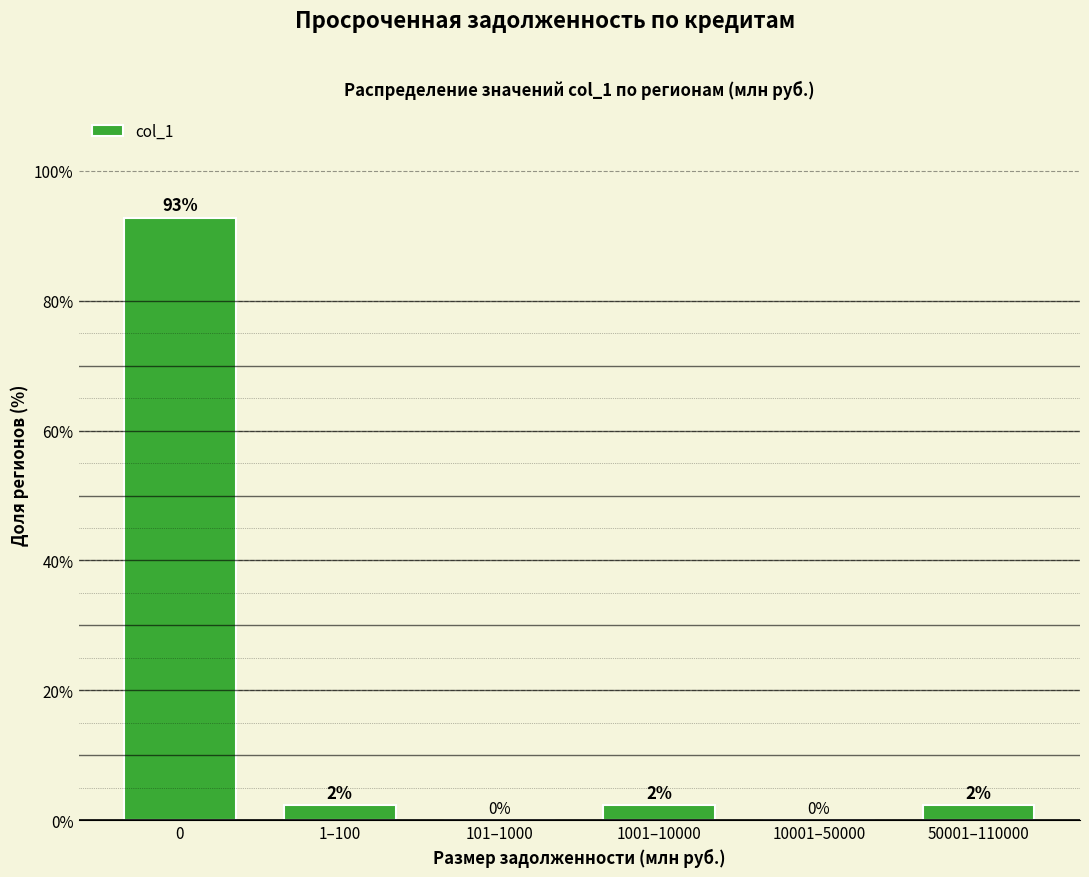

Is it true that the value at 0 is 92.8?

True